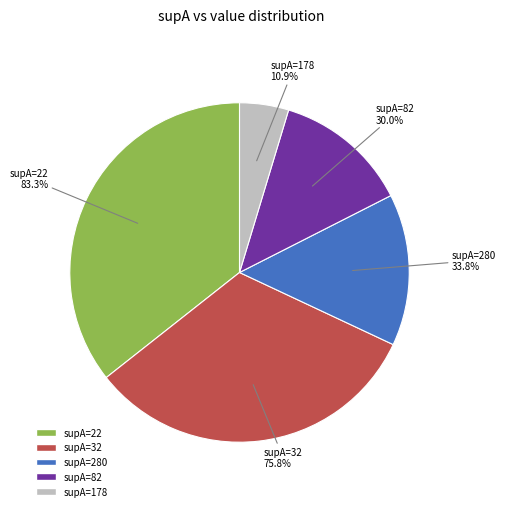

How many segments does this pie chart have?

5